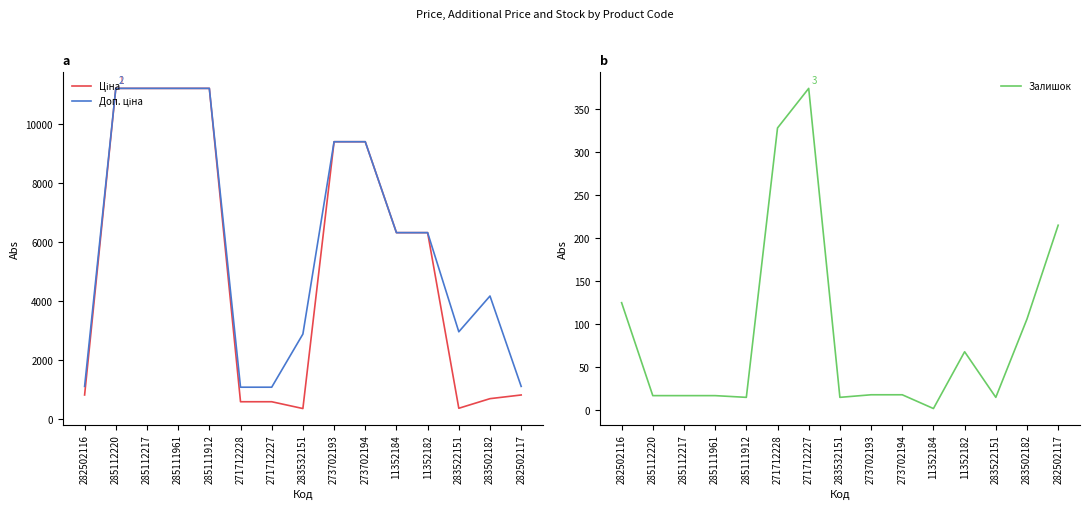

Which series changed the most between 285111961 and 11352184?

Ціна